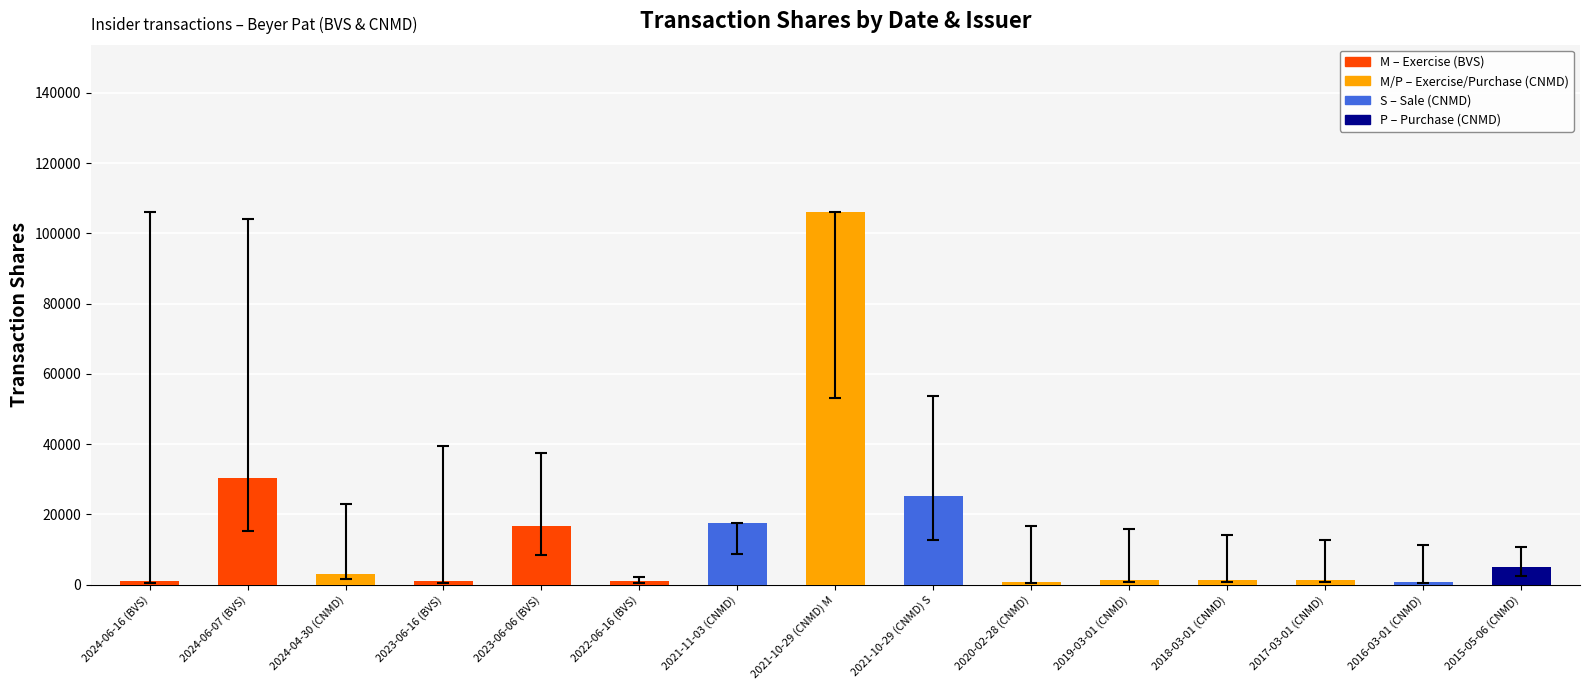

What is the maximum value shown in the chart?

106000